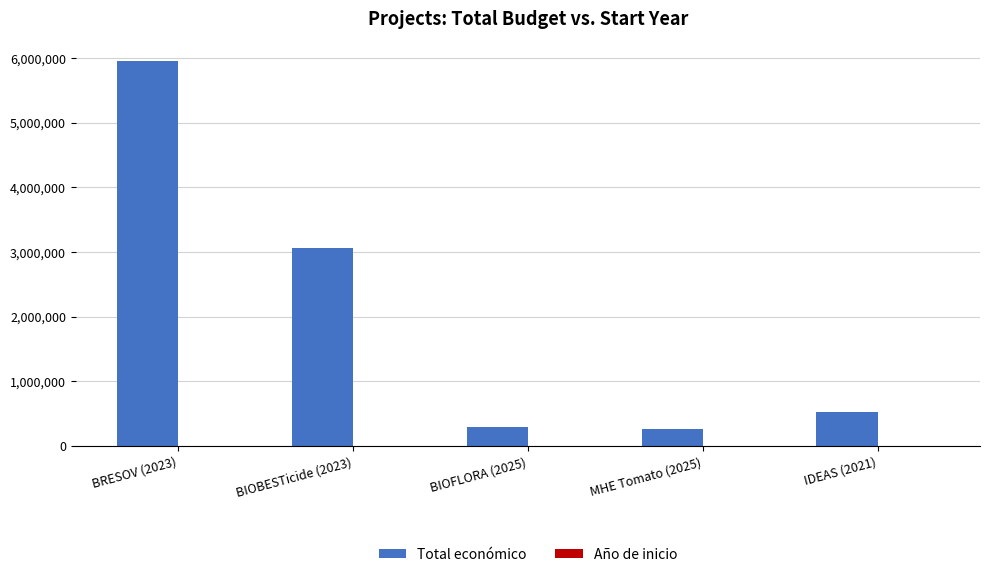

What is the maximum value for Total económico?

5962019